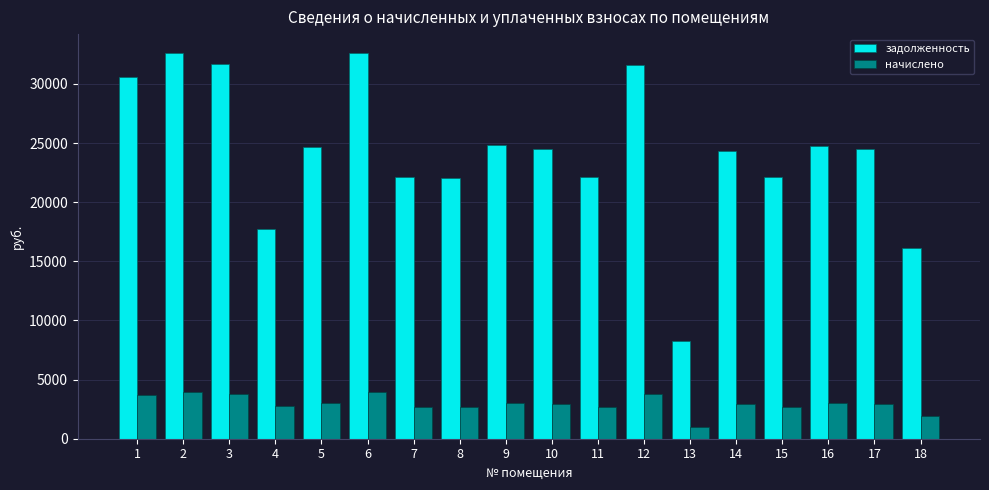

What is the difference between the maximum and minimum values in the задолженность series?

24293.0